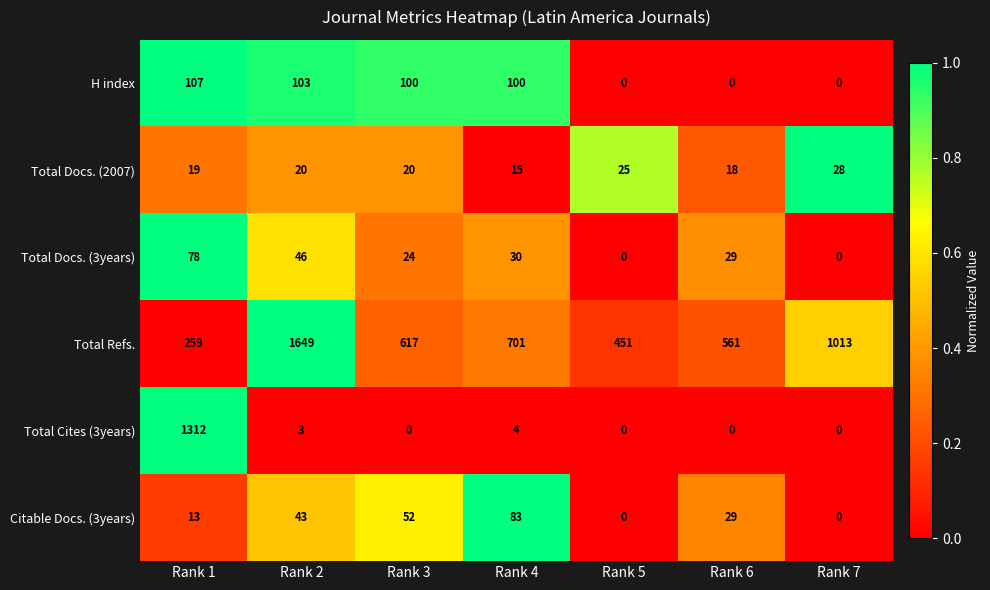

The Total Docs. (3years) series shows 30 at Rank 4. True or false?

True